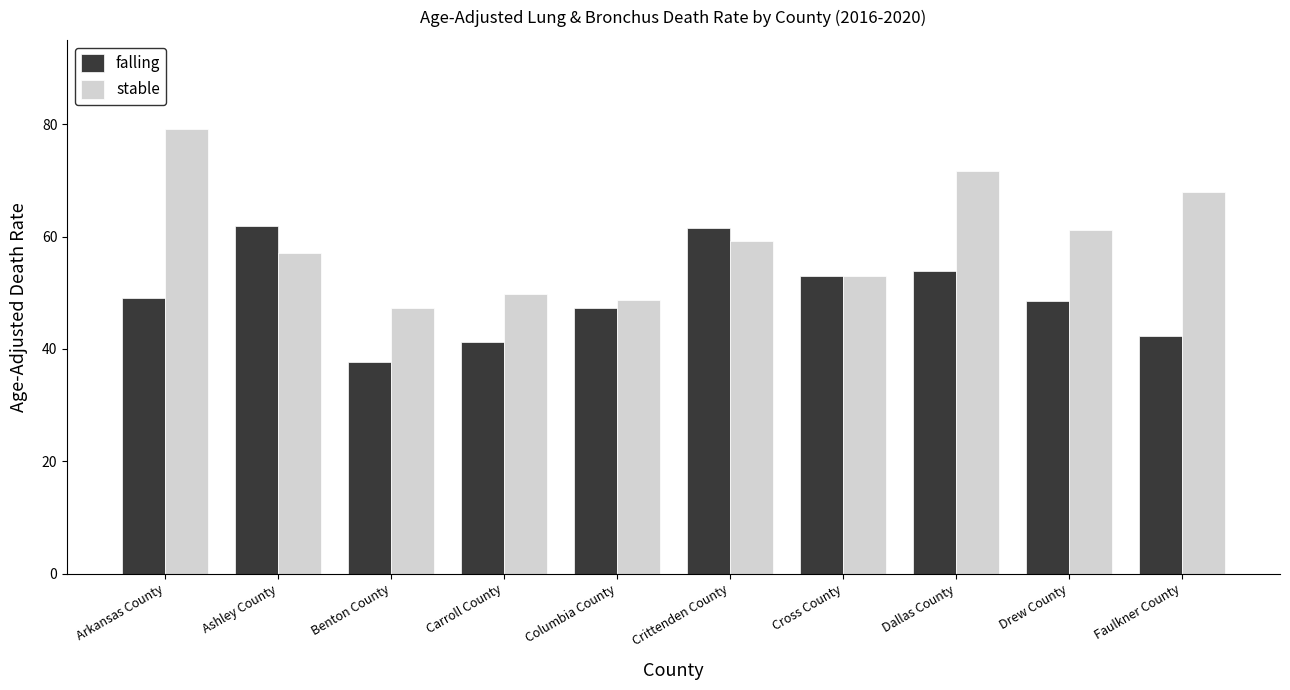

How many values in the stable series are below 59?

5